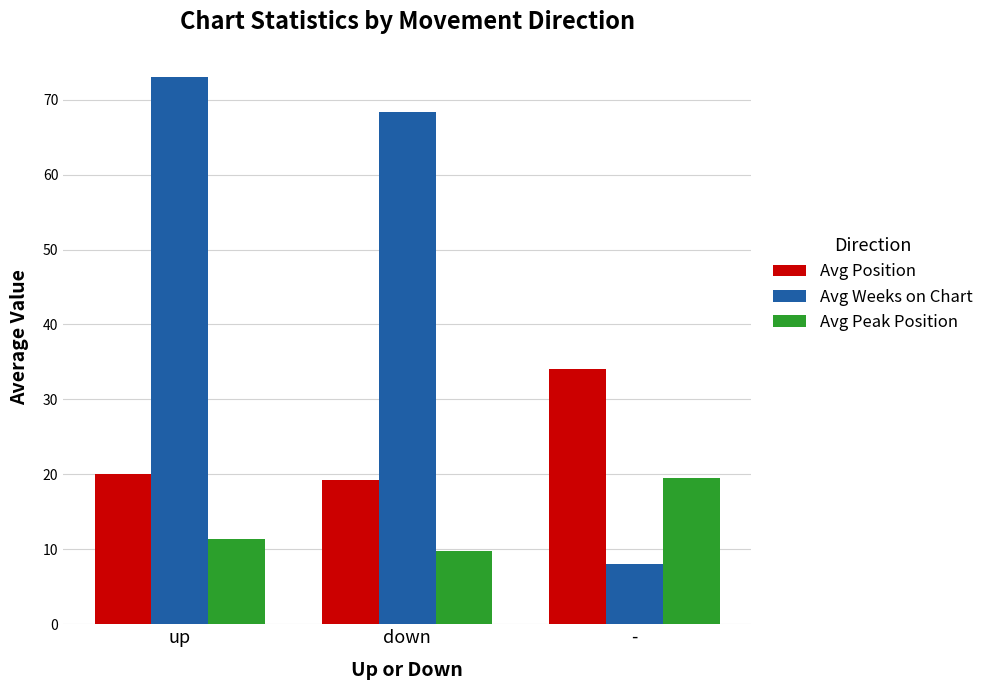

What is the spread (max minus min) of values at -?

26.0